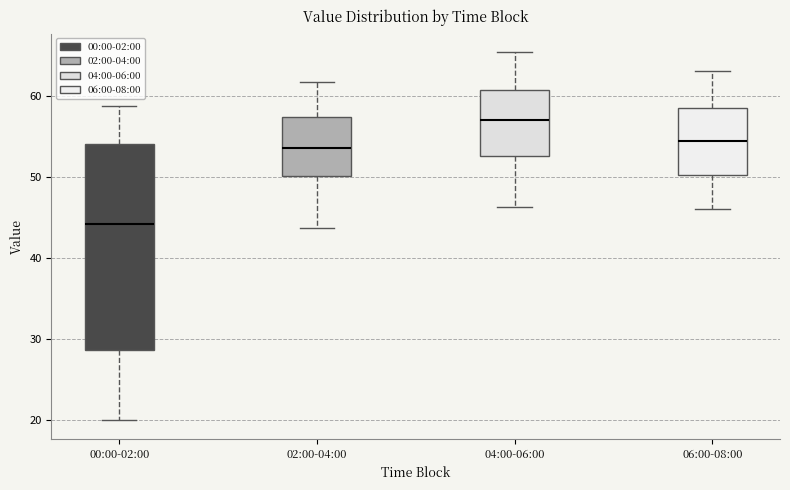

Which box's median line is the highest?

04:00-06:00